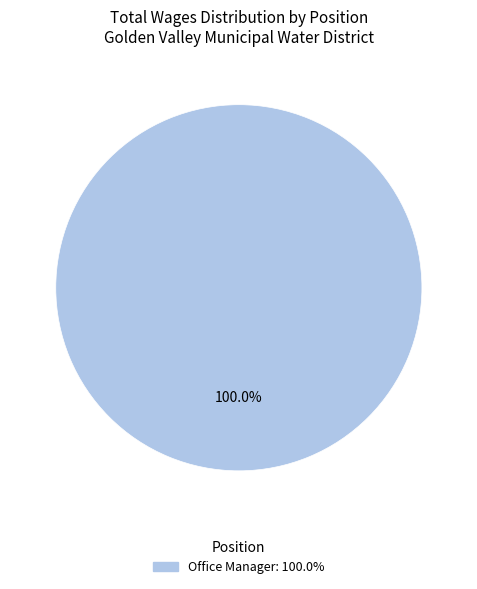

Is there any slice that represents more than half of the pie?

Yes